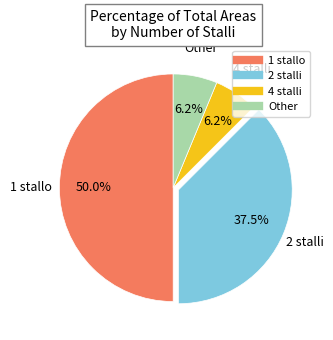

To the nearest percent, what is the average slice percentage?

25%